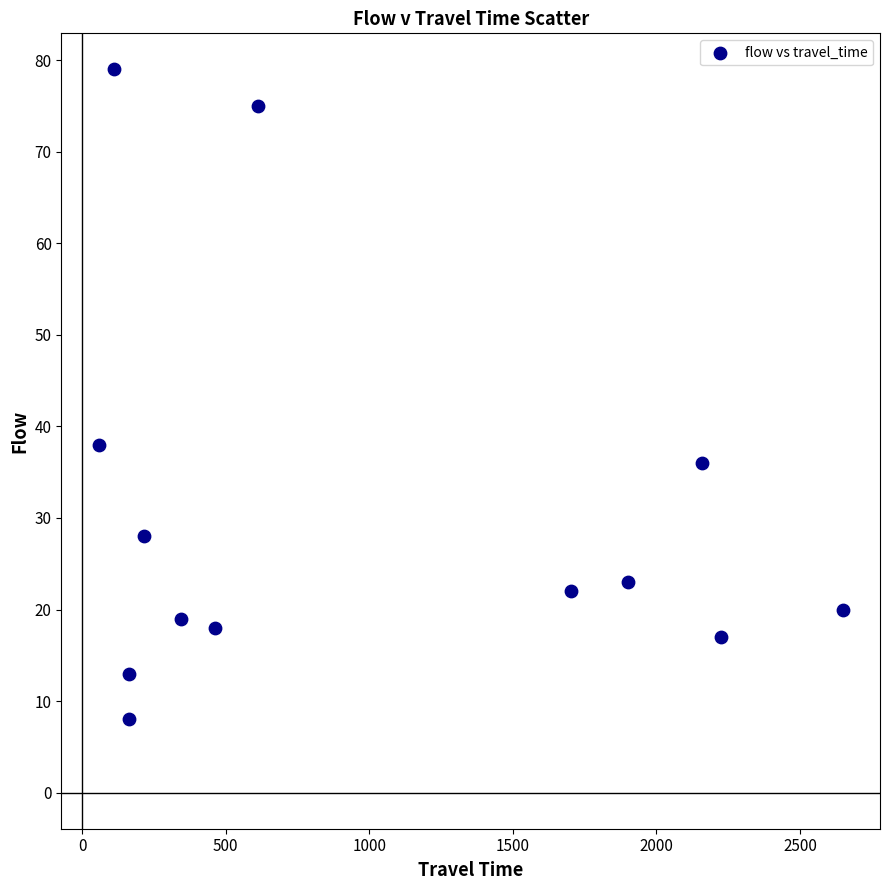

What is the range of Y values (max minus min)?

71